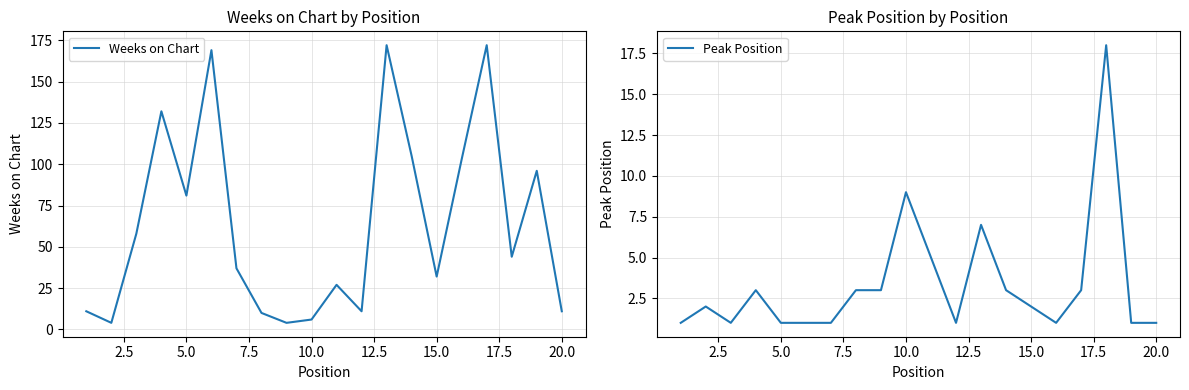

What is the difference between the Weeks on Chart values at 7.5 and 12.5?

37